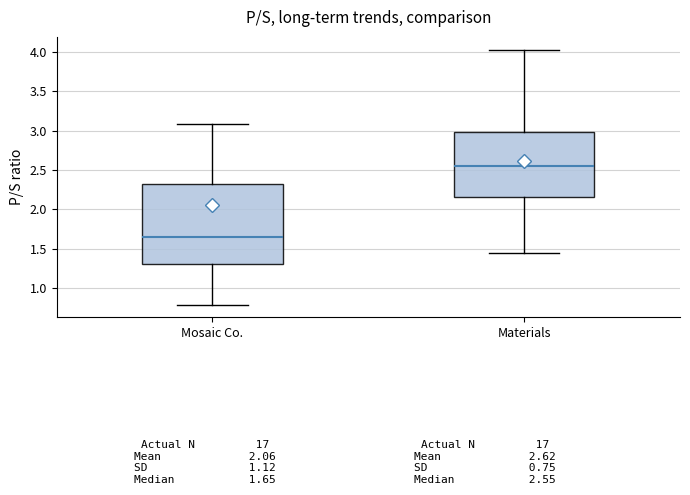

Which box has the highest median line?

Materials